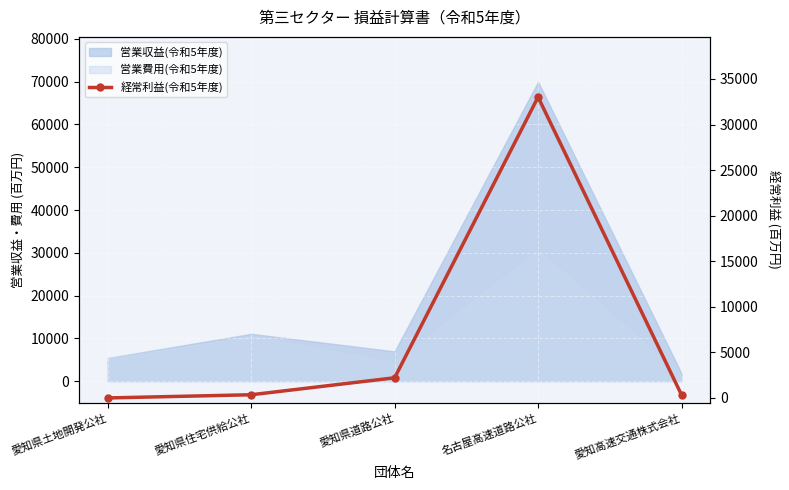

What is the smallest value displayed?

1